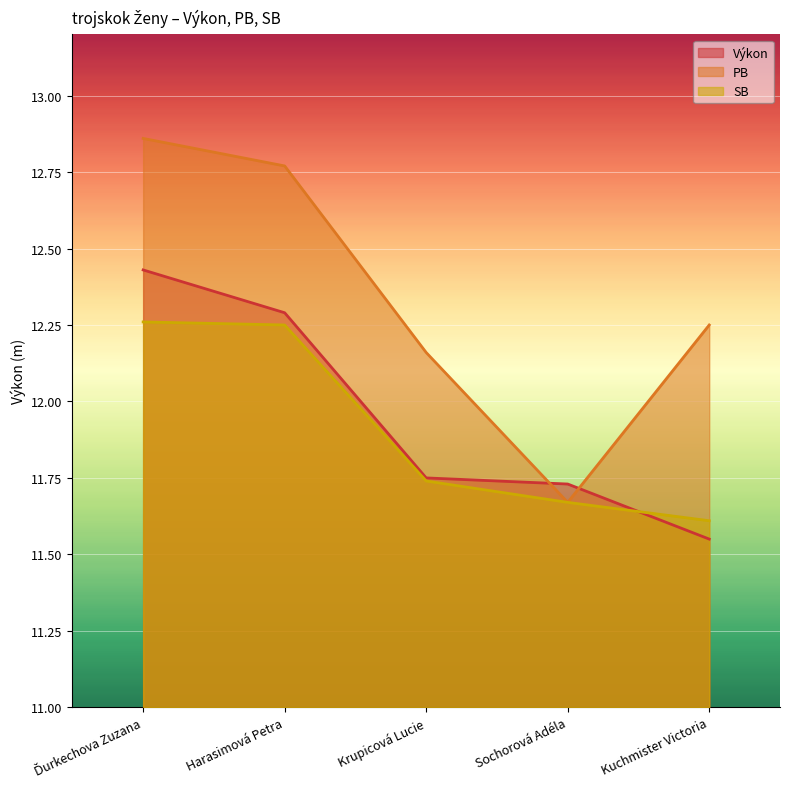

Between Kuchmister Victoria and Harasimová Petra, which is larger?

Harasimová Petra